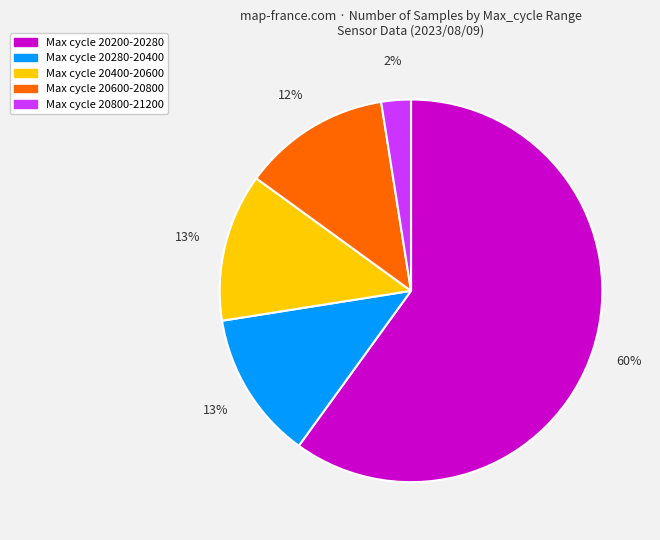

Which category has the biggest portion of the pie?

Max cycle 20200-20280